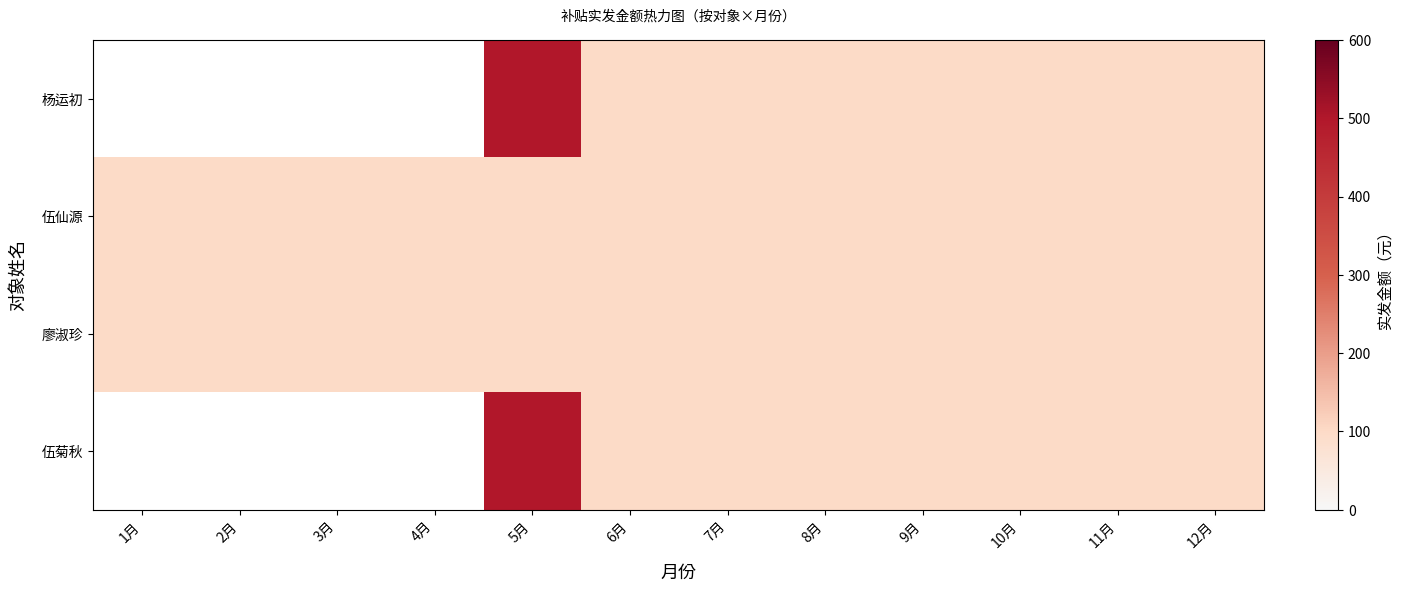

What is the highest value of the 廖淑珍 series?

100.0